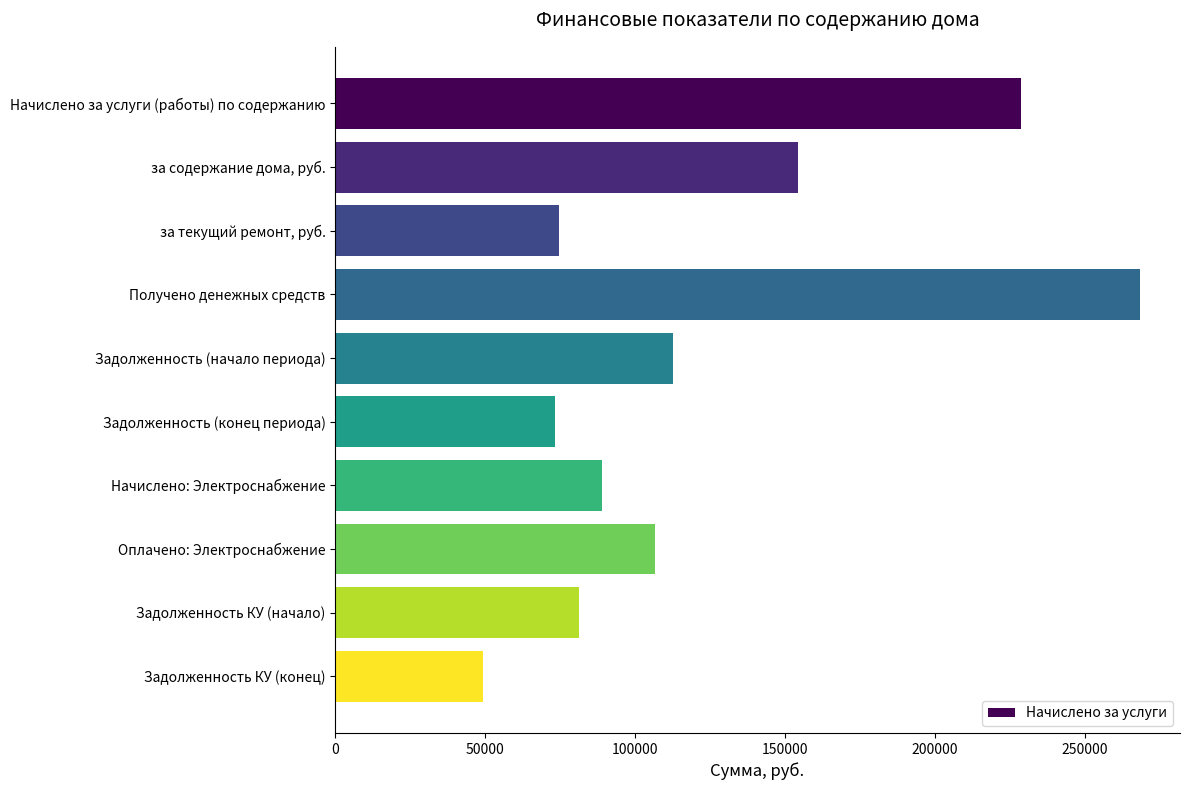

Is it true that the value at Задолженность (начало периода) is 112745.6?

True